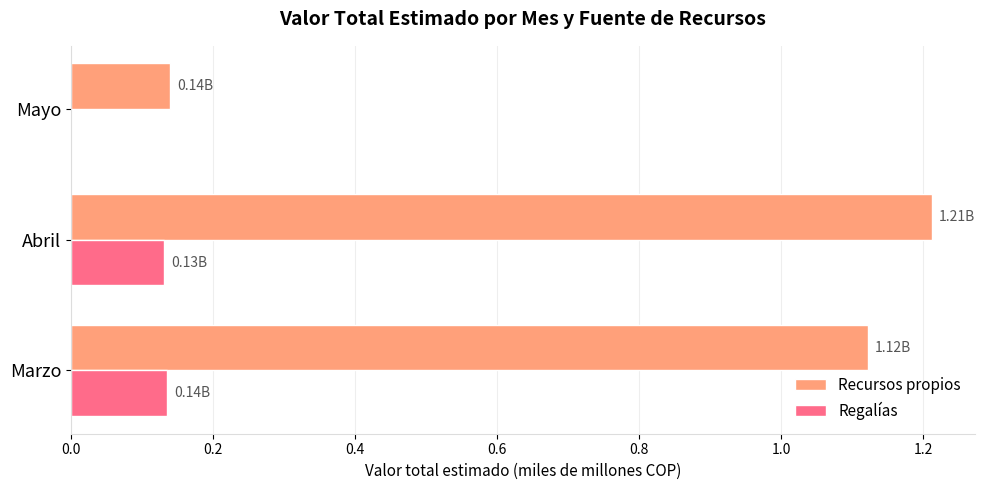

Which label corresponds to the largest value in the chart?

Abril